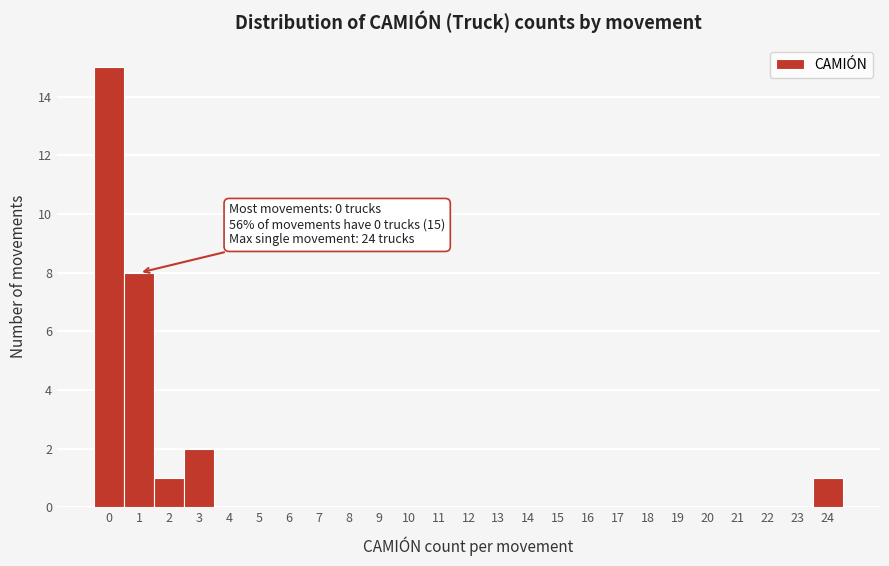

Which range on the x-axis has the tallest bar?

-0.5 to 0.5